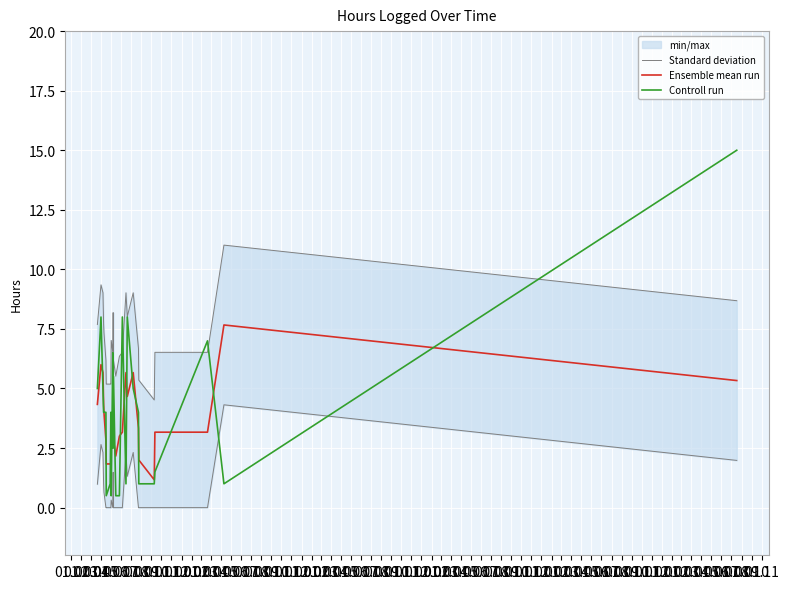

What is the minimum value for Controll run?

0.5